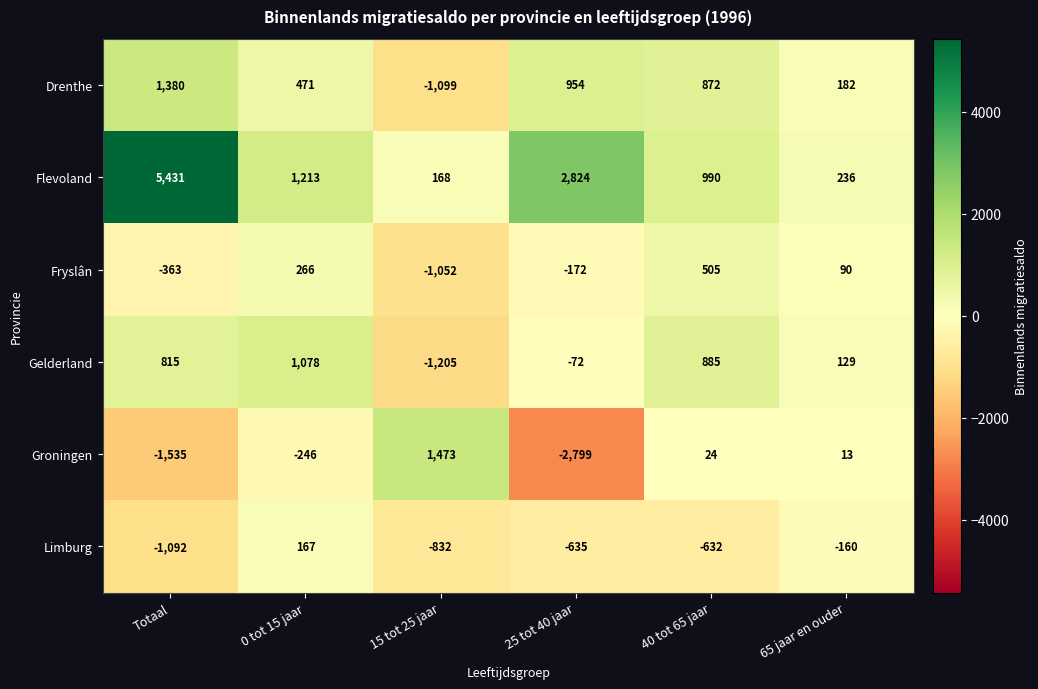

Count the number of categories in the chart.

6